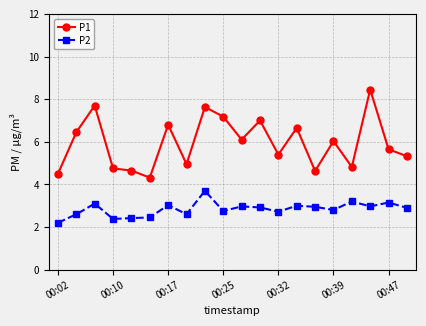

What is the value of the P2 point at the 16th from the left?

2.8